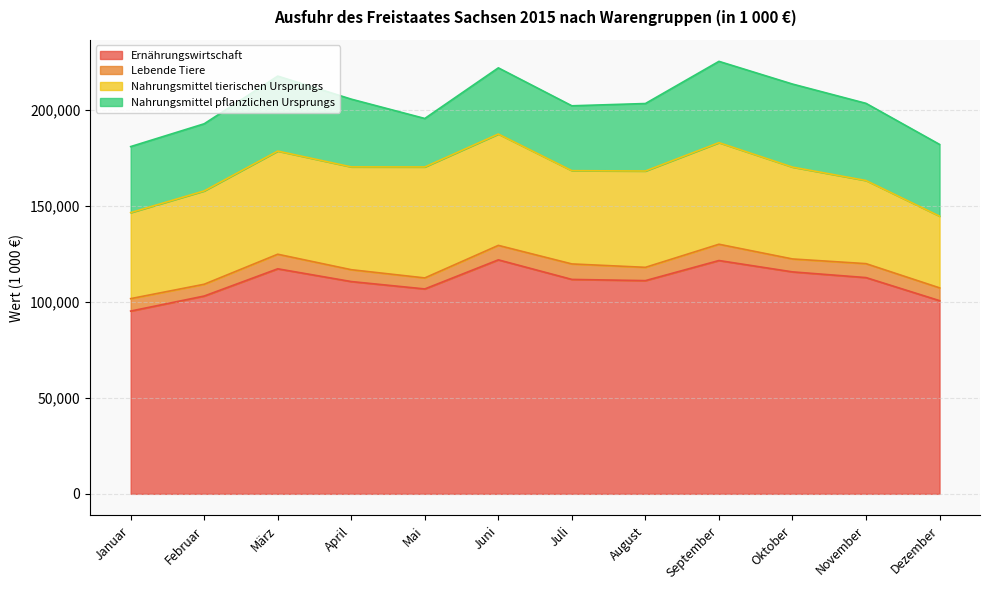

How many times do Nahrungsmittel pflanzlichen Ursprungs and Nahrungsmittel tierischen Ursprungs cross each other?

1